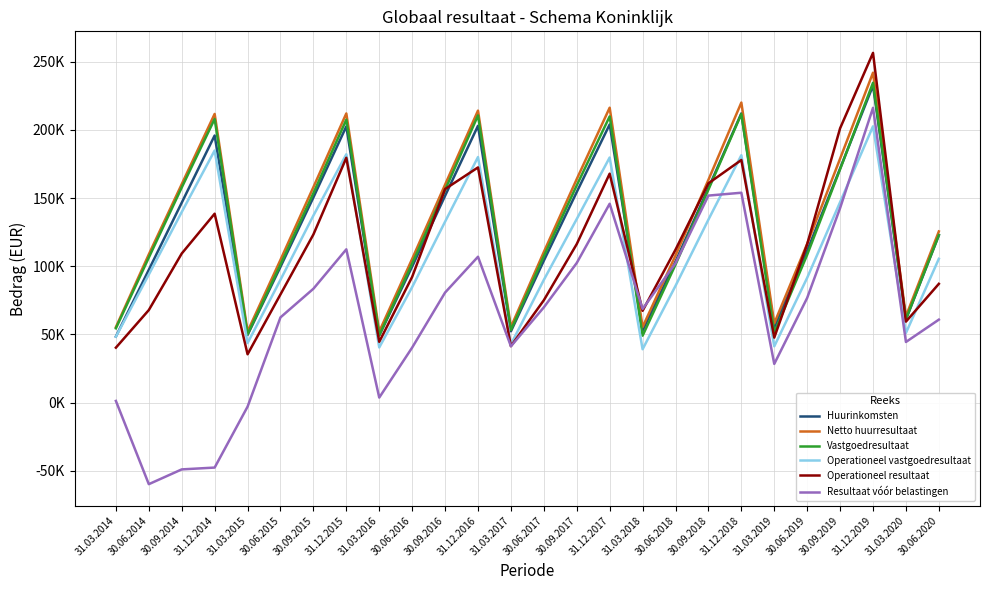

What is the difference between the Huurinkomsten values at 30.09.2019 and 31.12.2016?

31349